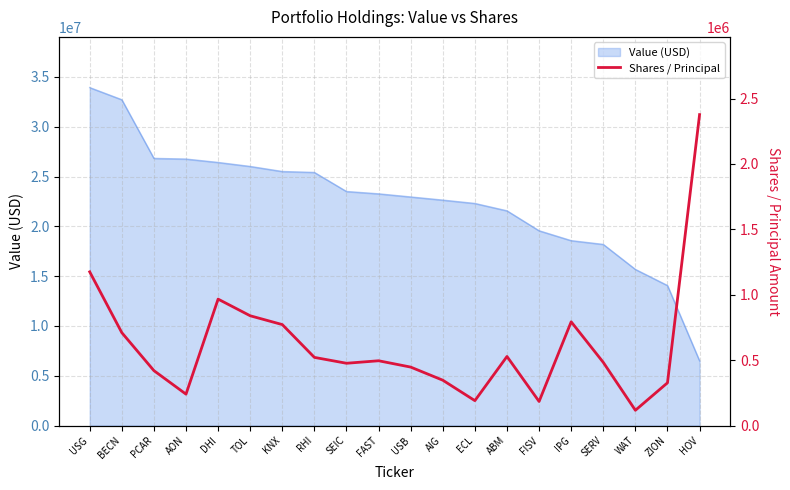

What is the label of the 12th point from the right?

SEIC